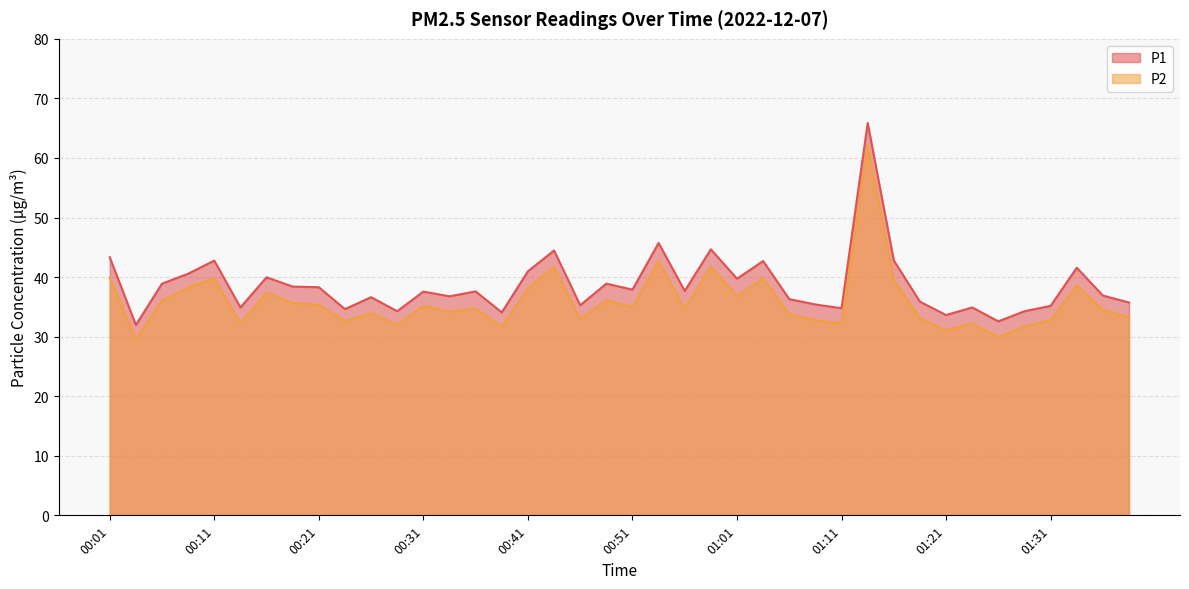

How many data points in P2 are less than 34?

17